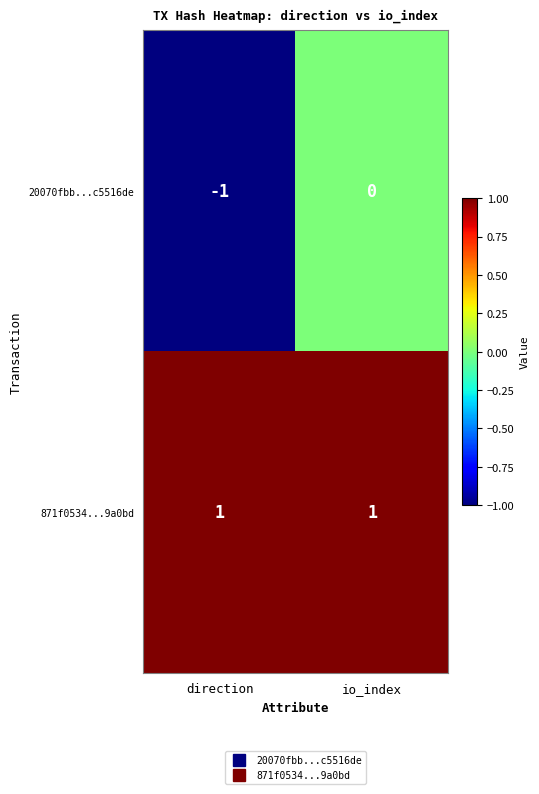

List the series in order of their peak value, lowest first.

20070fbb...c5516de, 871f0534...9a0bd